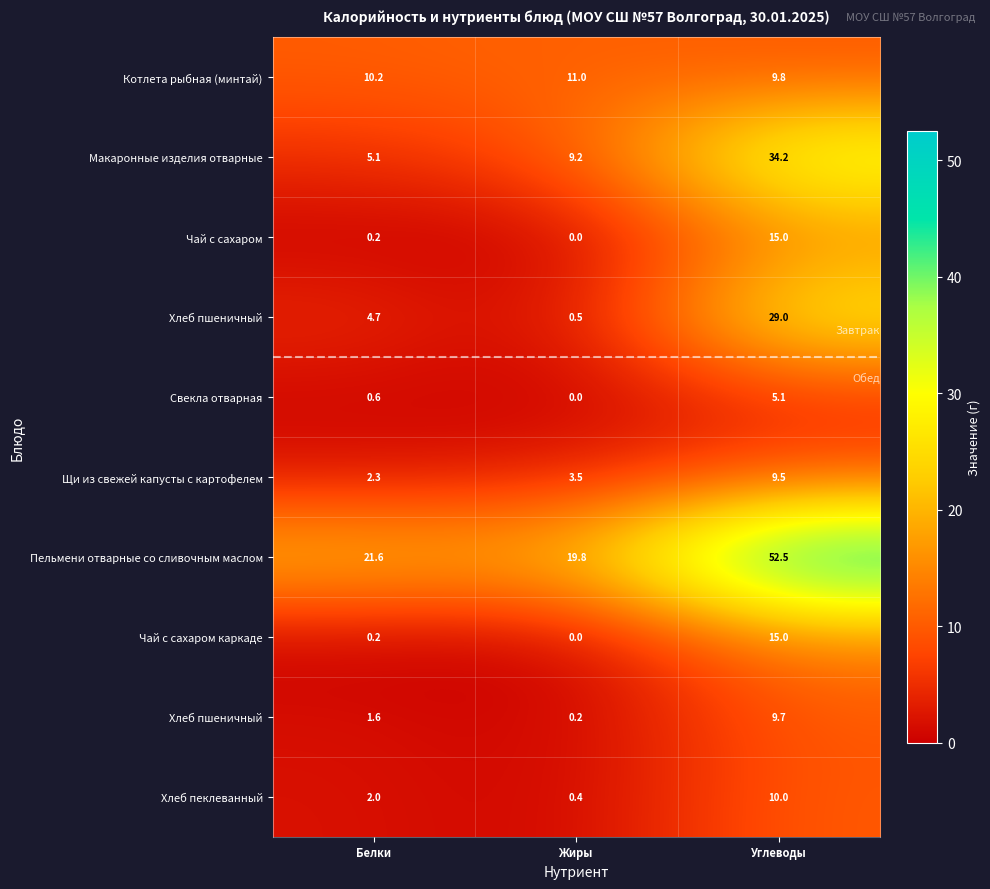

At which category is the sum across all series the highest?

Углеводы